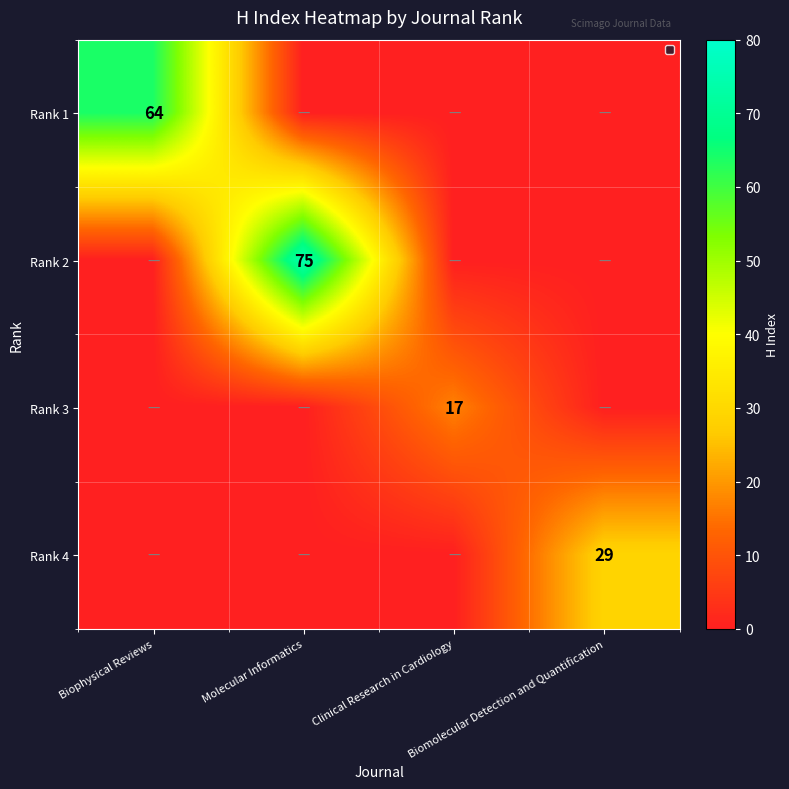

True or false: Rank 2 has a value of 40 at Molecular Informatics.

False